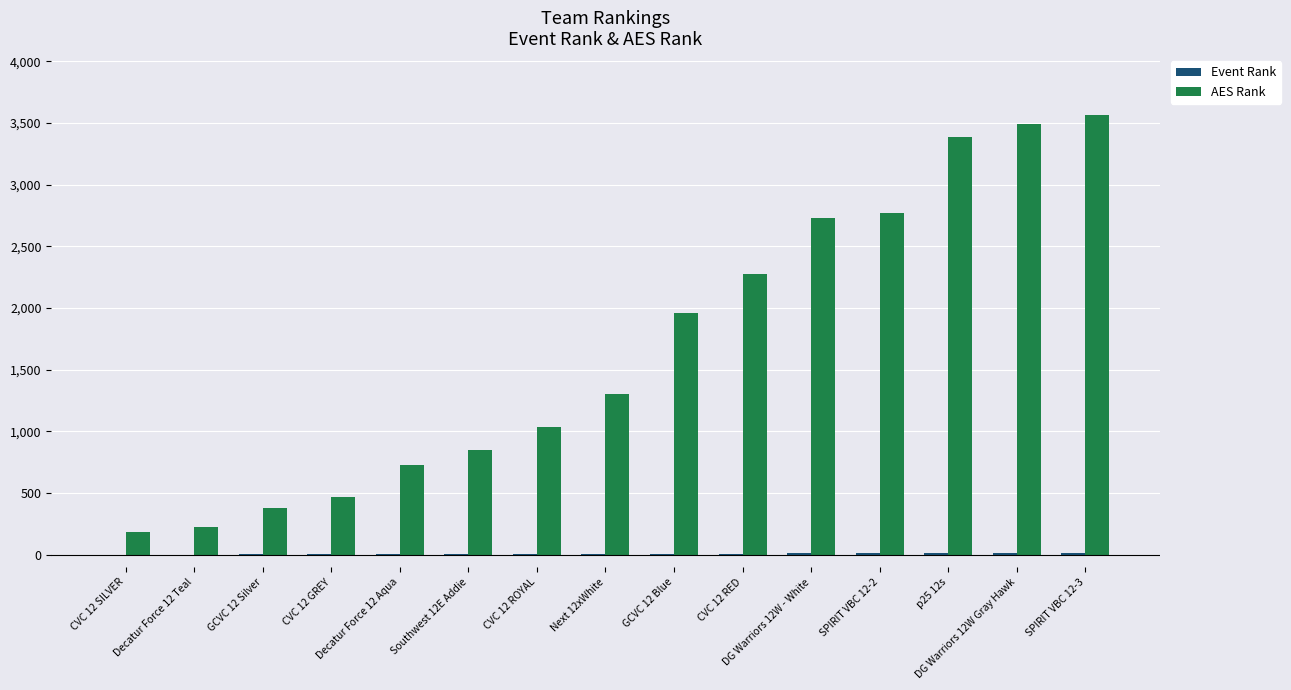

What is the maximum value shown in the chart?

3562